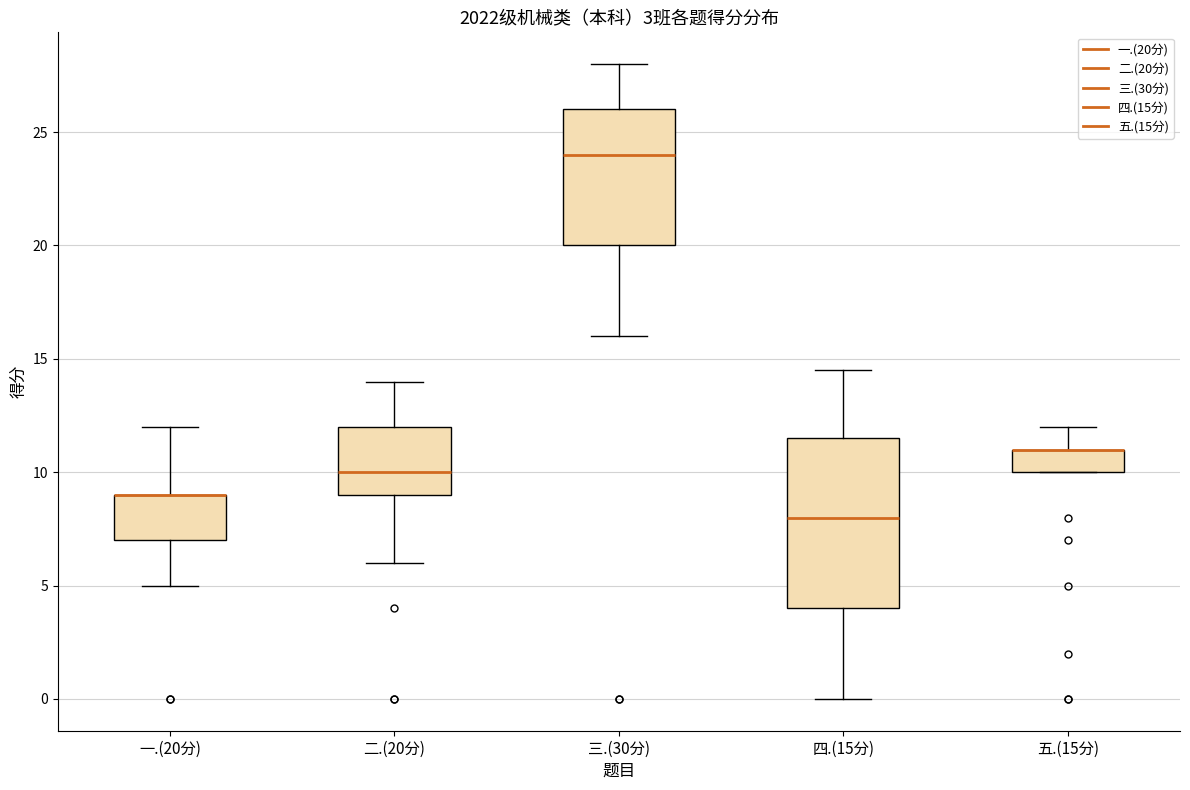

Which box is the tallest, from its lower edge to its upper edge?

四.(15分)